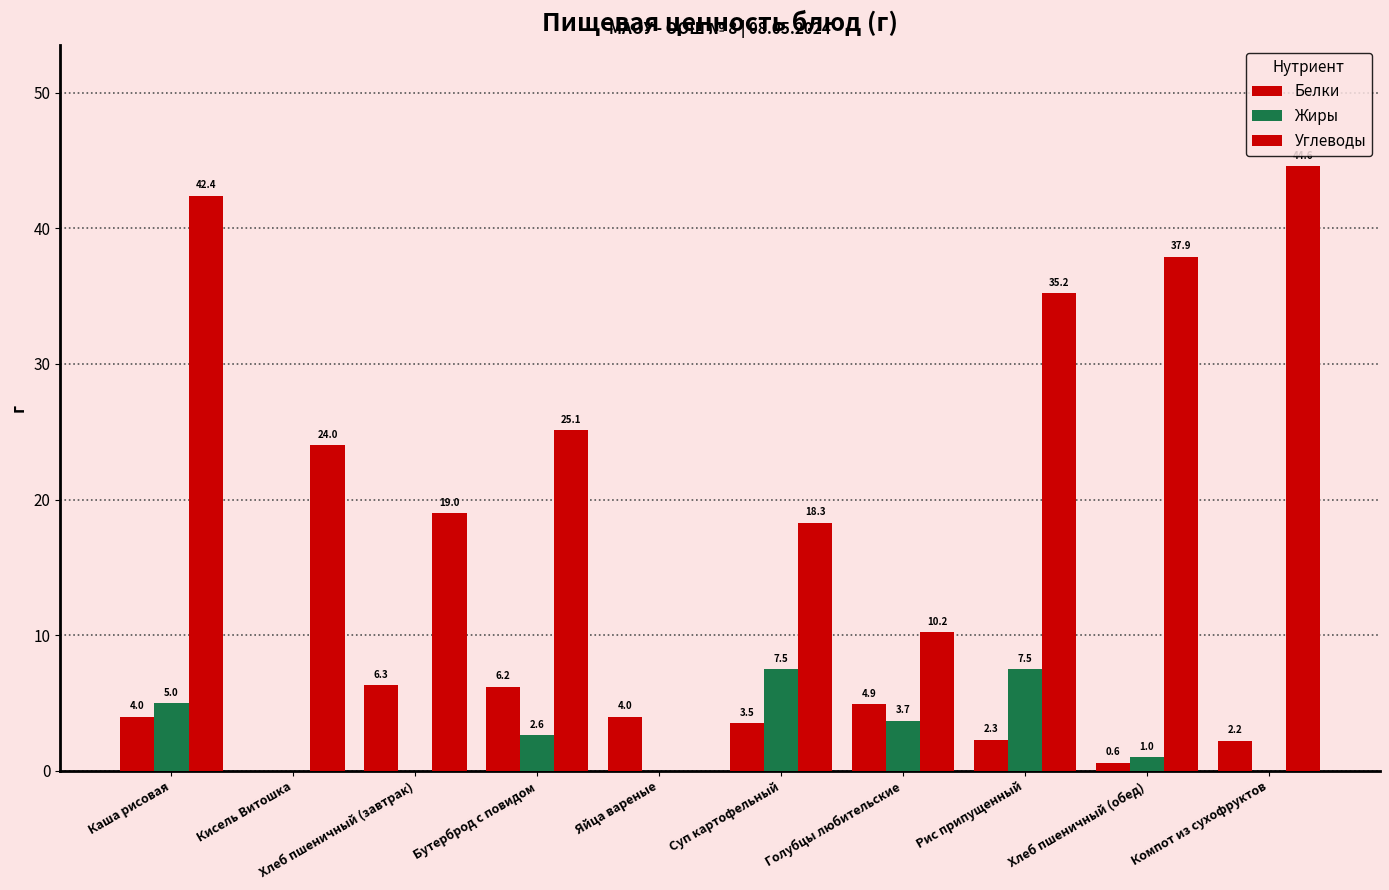

What is the maximum value for Жиры?

7.5